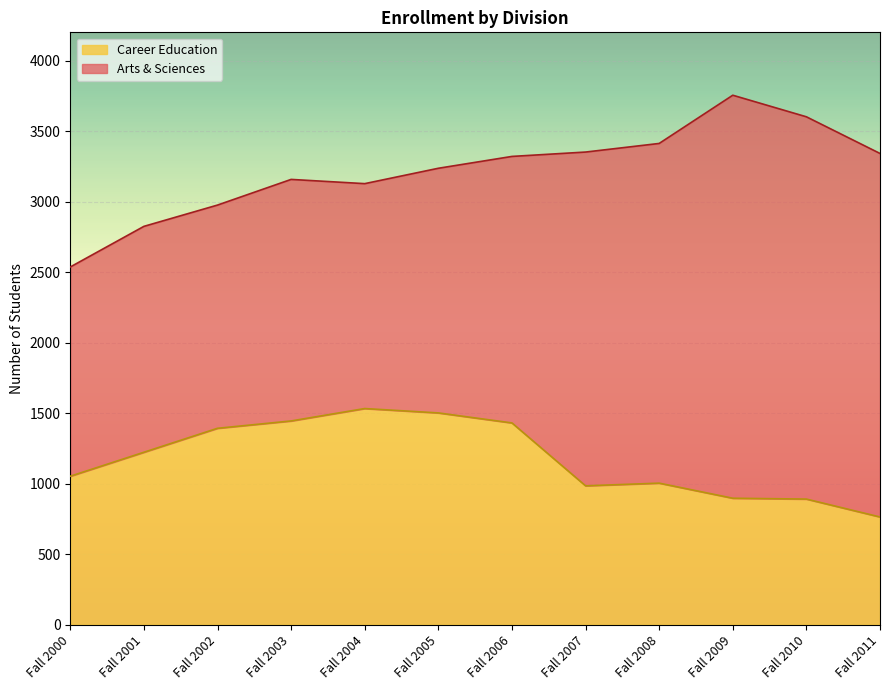

Approximately how many times larger is the value at Fall 2005 compared to Fall 2006?

1.0